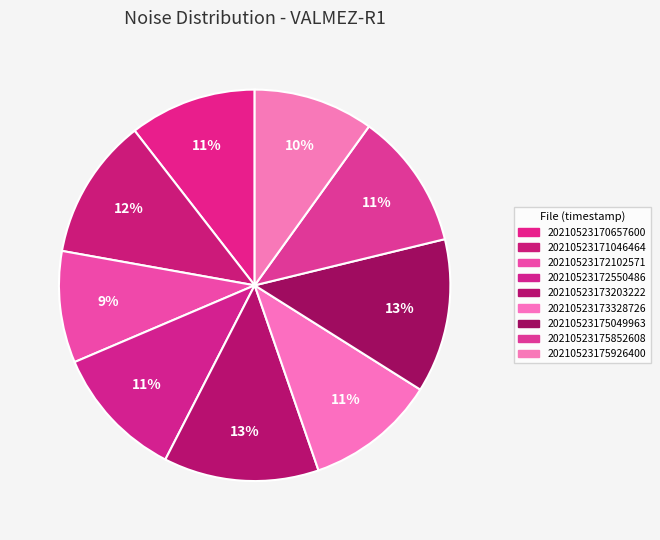

Count the number of slices in the pie.

9